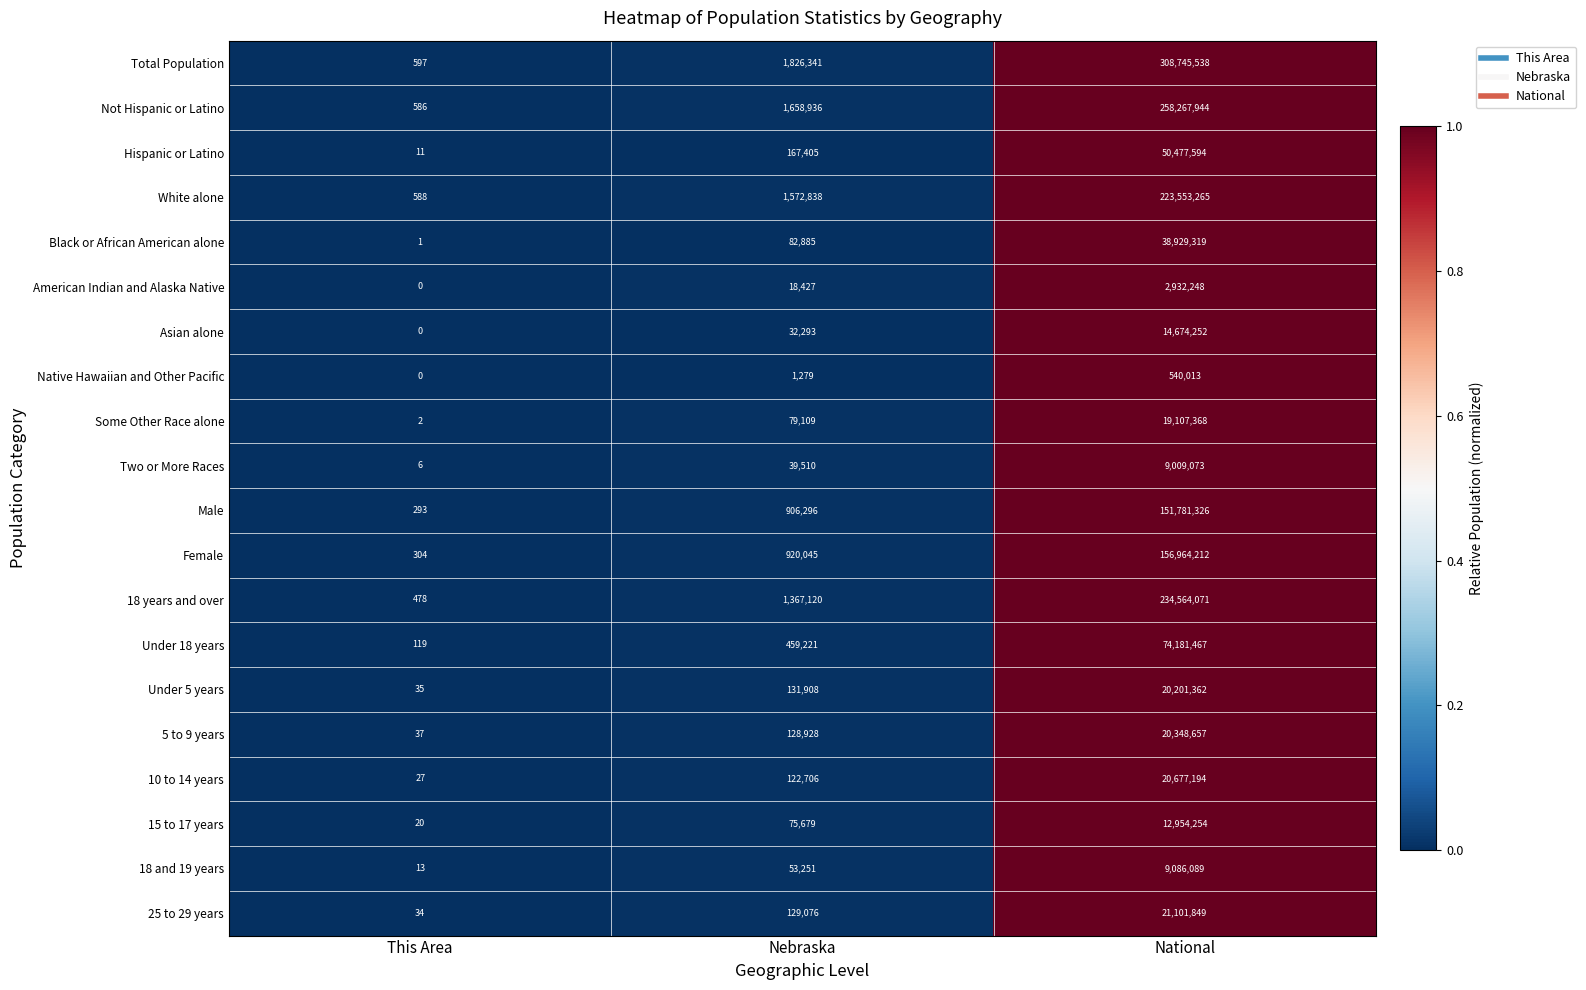

True or false: Some Other Race alone has a value of 5746750 at National.

False